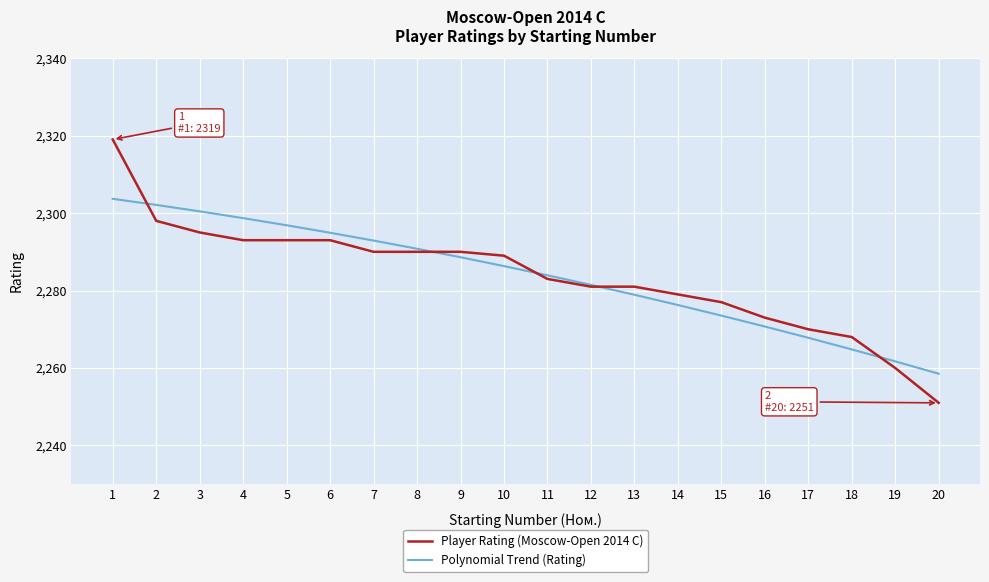

True or false: Polynomial Trend (Rating) and Player Rating (Moscow-Open 2014 C) intersect in this chart.

True